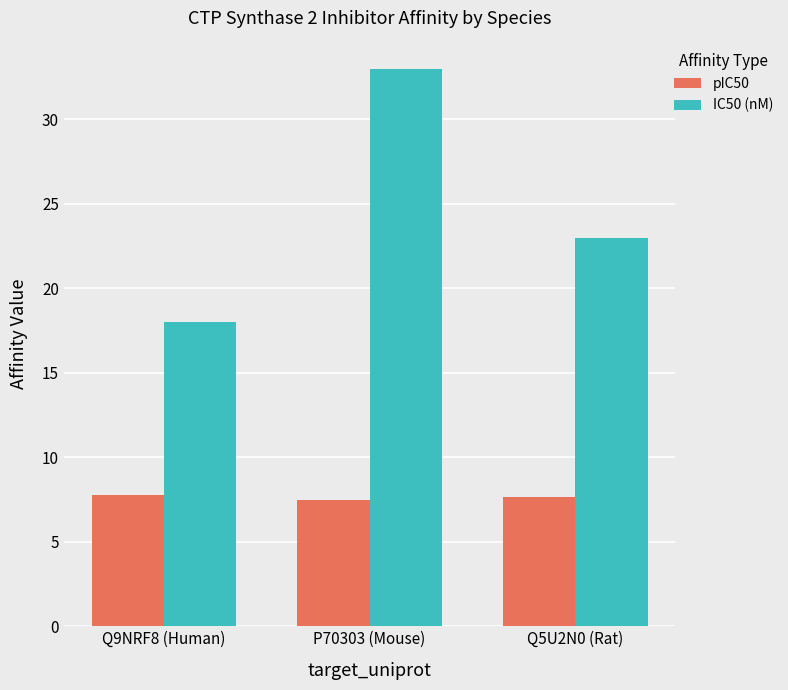

Is the value of pIC50 at Q5U2N0 (Rat) greater than the value of IC50 (nM) at P70303 (Mouse)?

No